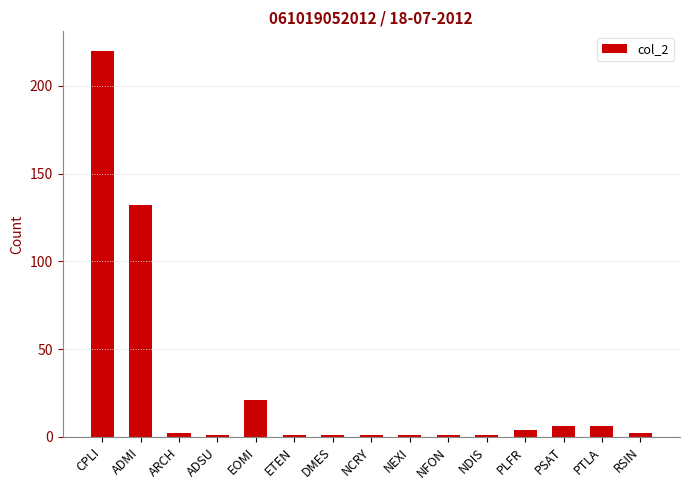

What is the ratio of the value at PTLA to the value at EOMI?

0.3